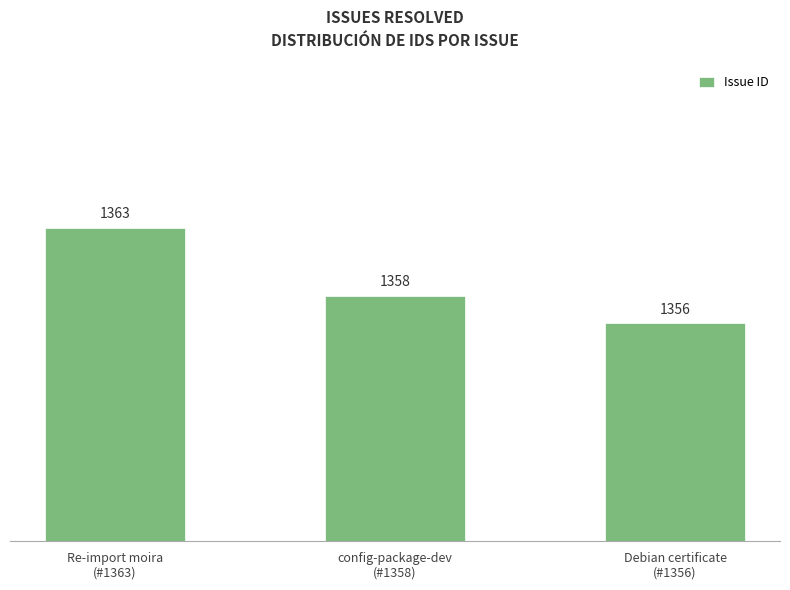

Are the bars grouped side by side (vs. stacked)?

No